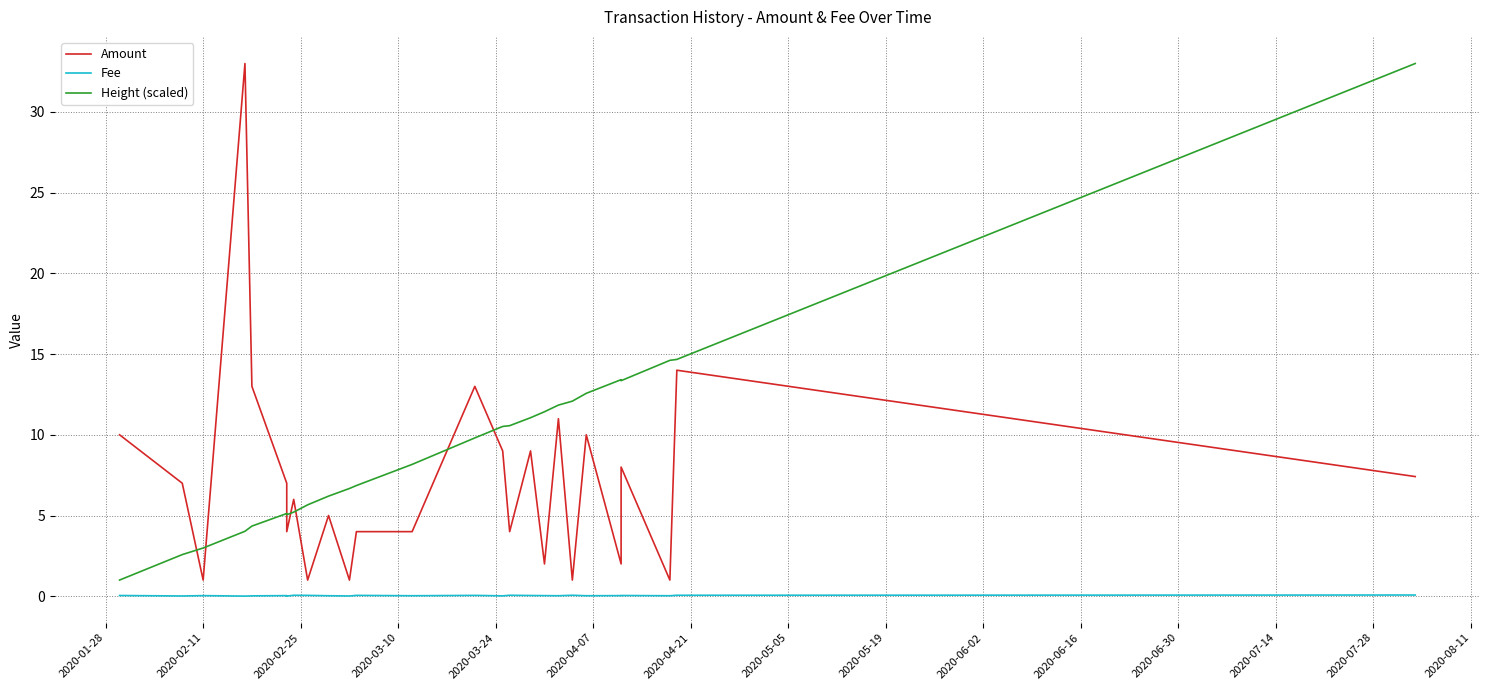

Does the chart have visible grid lines?

Yes